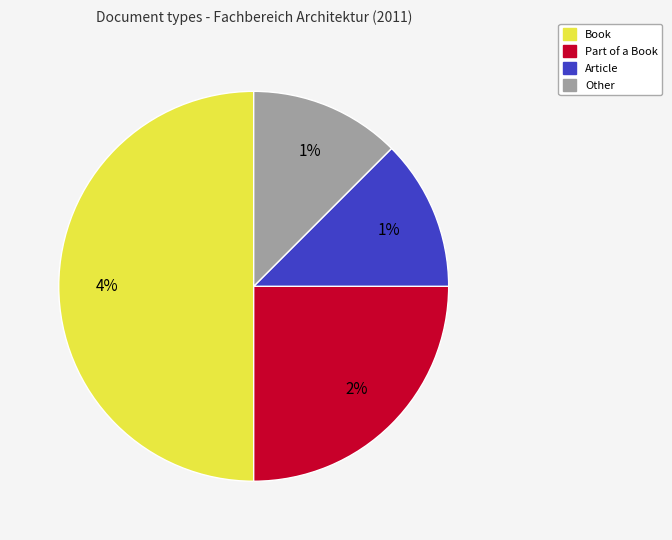

Rank the categories by value from highest to lowest.

Book, Part of a Book, Article, Other